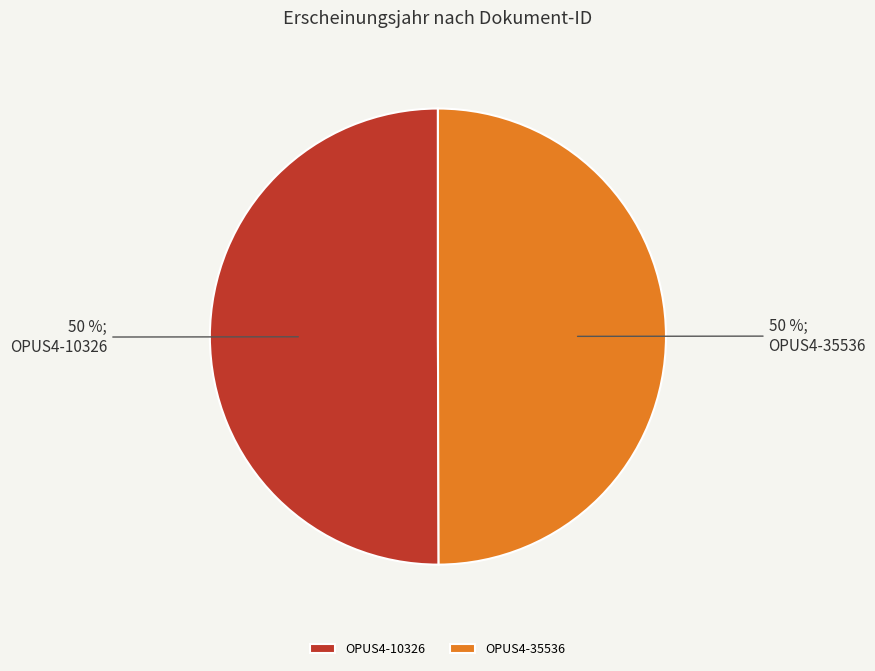

Is the sum of OPUS4-35536 and OPUS4-10326 greater than half?

Yes